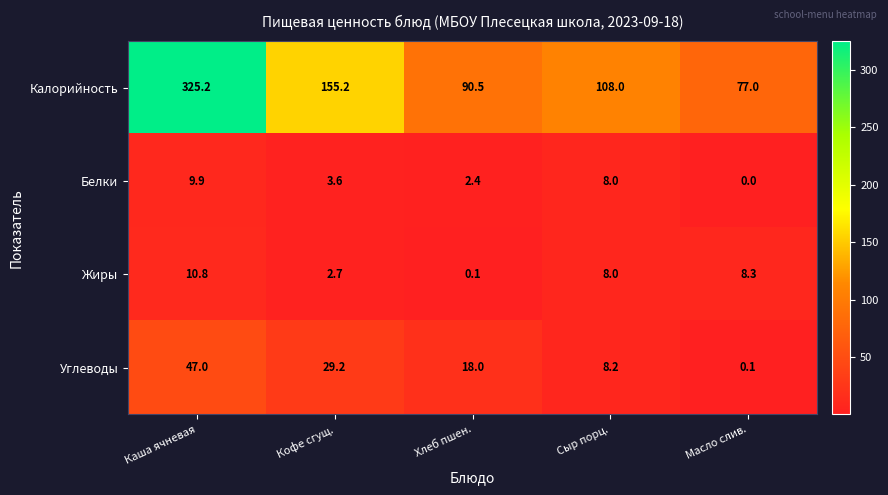

Between Хлеб пшен. and Сыр порц., which series saw the biggest shift?

Калорийность